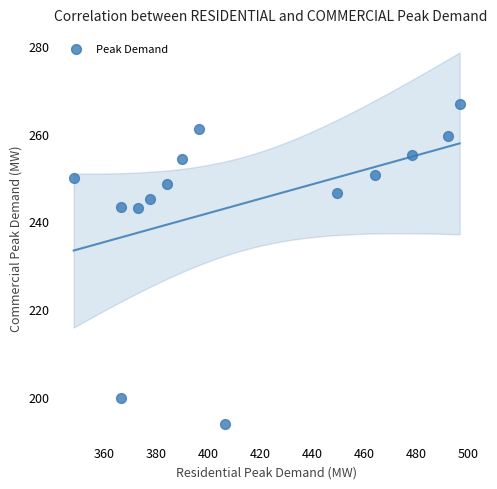

What is the range of X values (max minus min)?

148.1